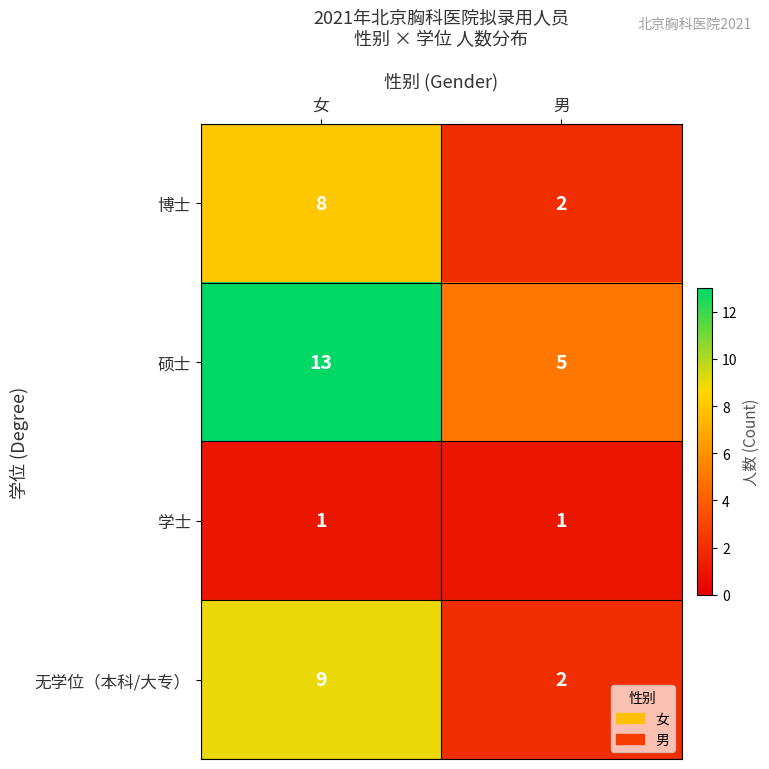

How many data points does each series have?

2